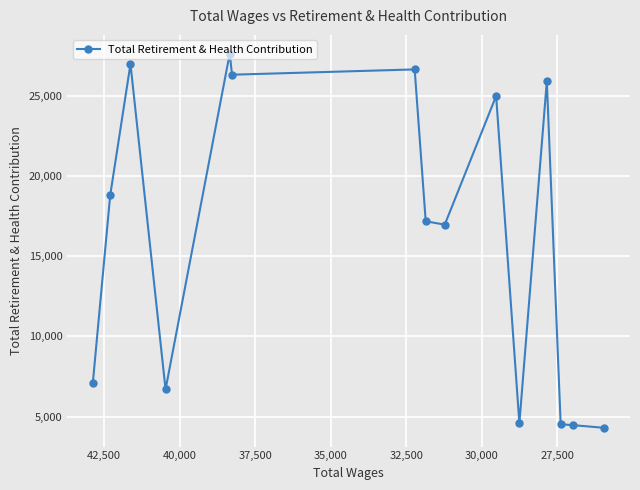

What is the value of the 7th point from the left?

26636